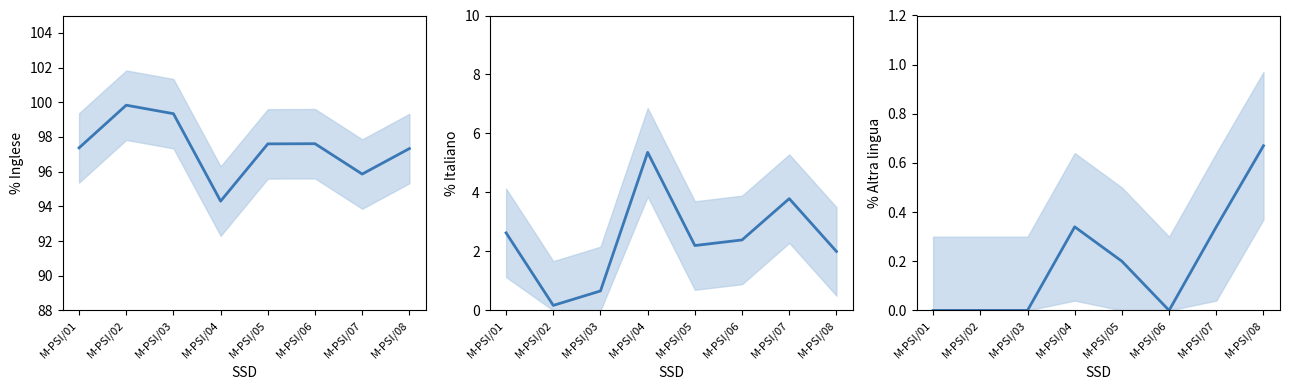

True or false: % Inglese has a value of 139.8 at M-PSI/05.

False